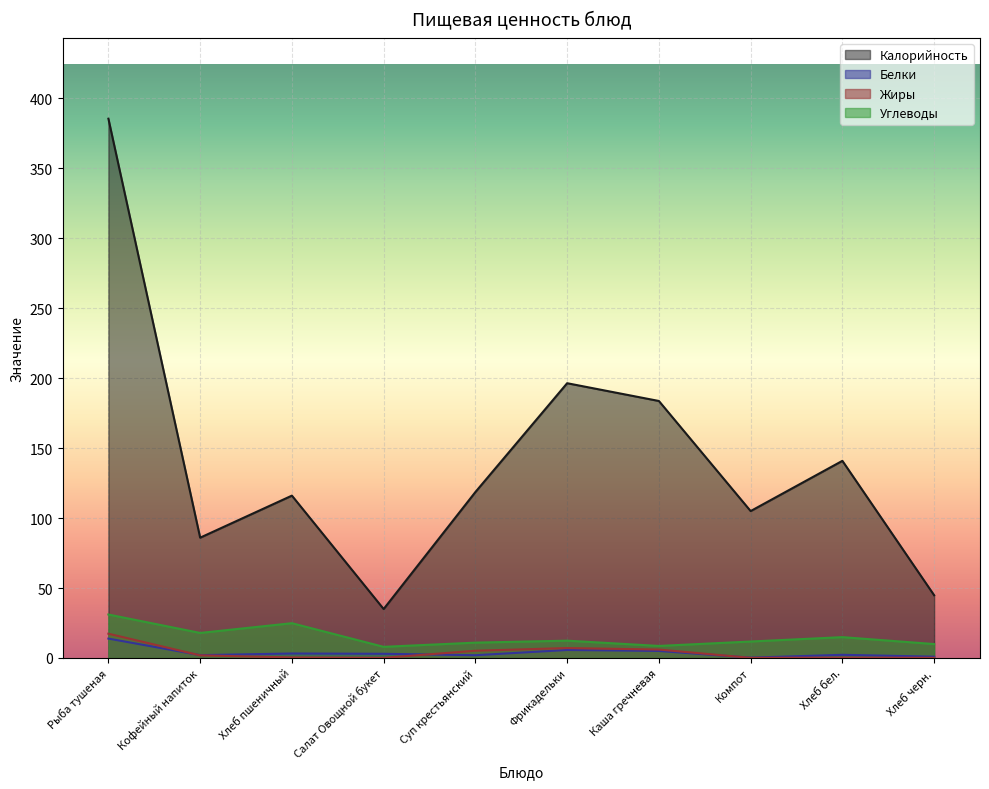

Reading left to right, extract all data points from this chart.

Калорийность: 385.4	86.0	116.0	35.0	118.6	196.4	183.7	105.0	140.9	44.9
Белки: 13.9	2.0	3.2	3.0	2.0	5.7	5.0	0.2	2.3	0.9
Жиры: 17.4	1.9	0.4	0.1	5.2	7.1	6.0	0.1	0.3	0.1
Углеводы: 31.1	17.9	24.9	8.0	11.0	12.4	8.6	11.8	14.9	10.0